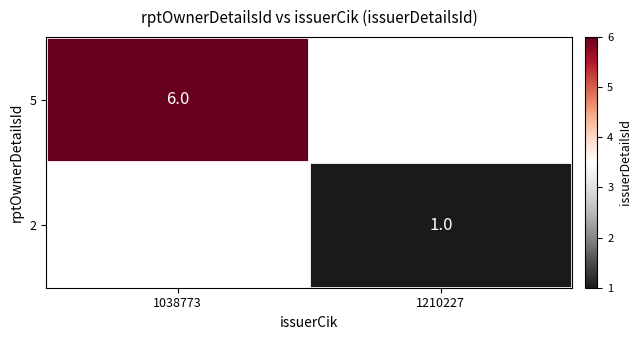

The 5 series shows 9 at 1038773. True or false?

False